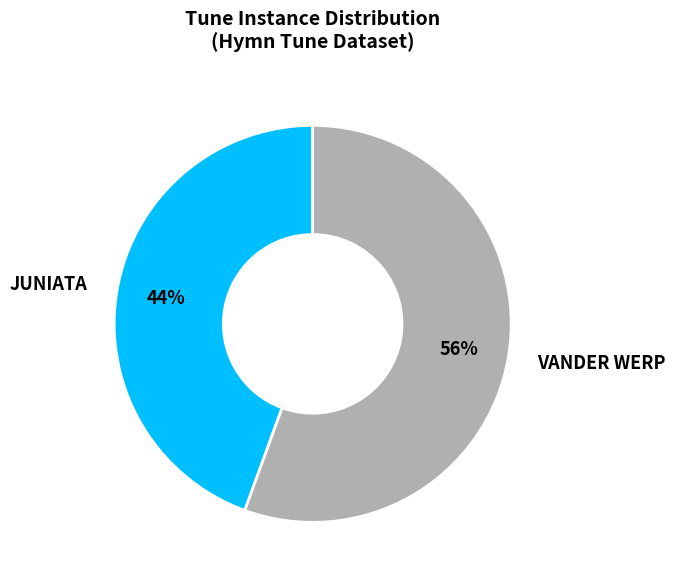

Is there any slice that represents more than half of the pie?

Yes